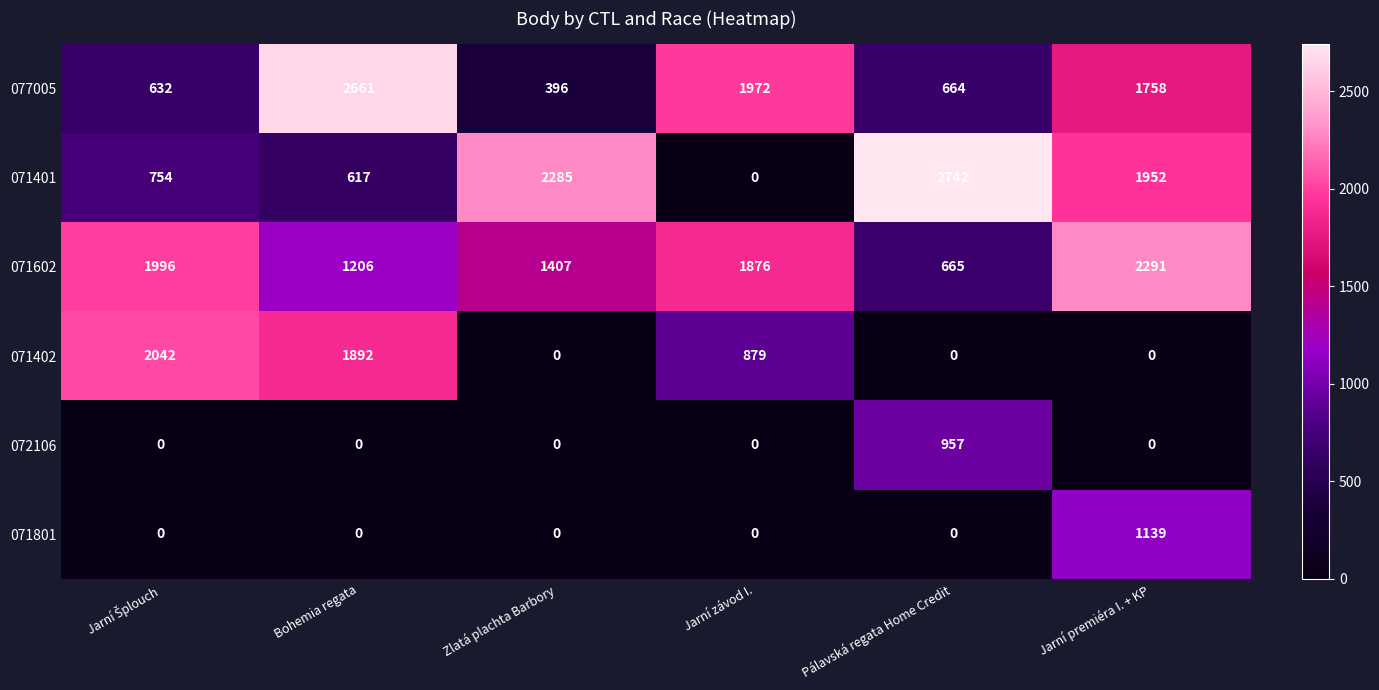

What is the highest value of the 077005 series?

2661